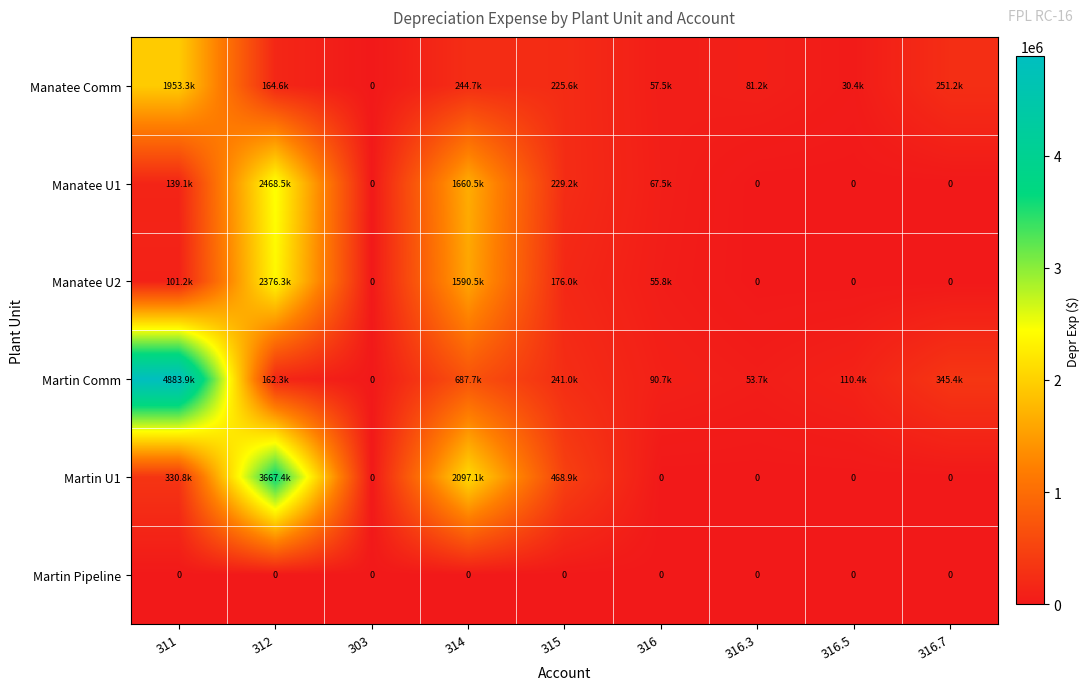

The Martin Comm series shows 217729.4 at 312. True or false?

False